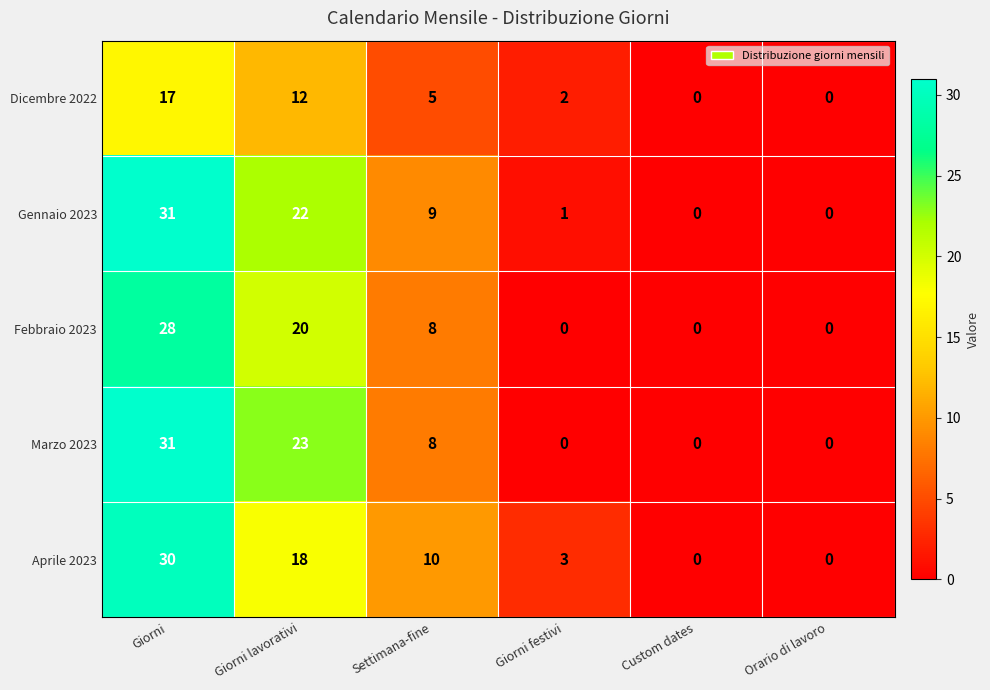

What is the difference between the highest and lowest values at Giorni?

14